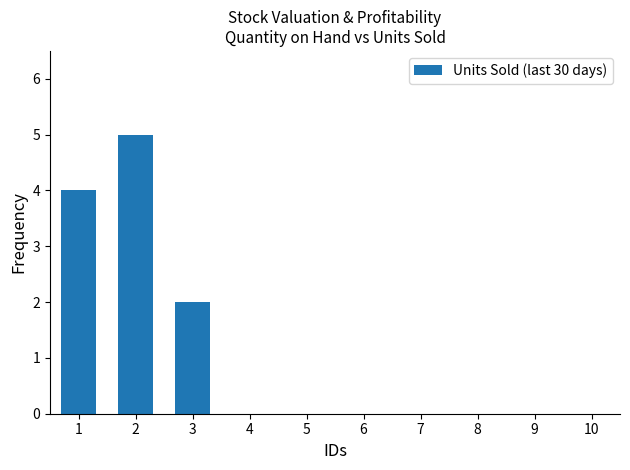

Is it true that the value at 7 is 0?

True